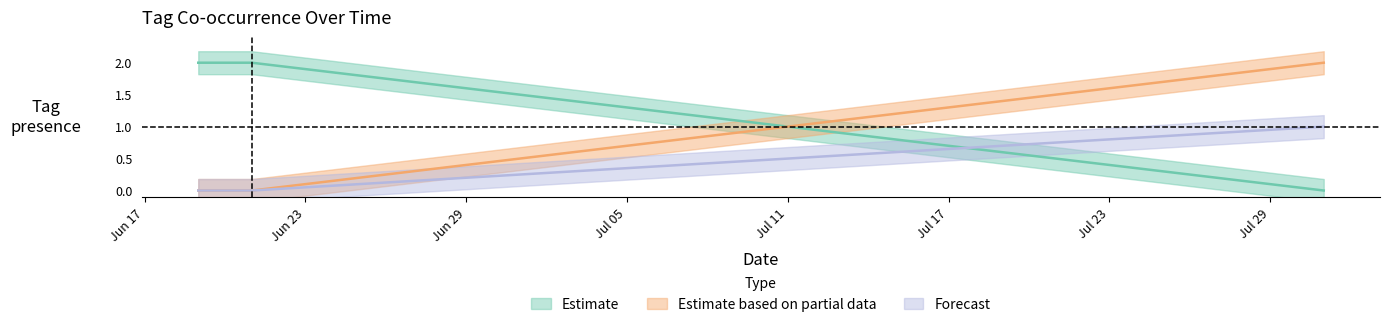

At which category does the chart reach its peak across all series?

2024-07-31